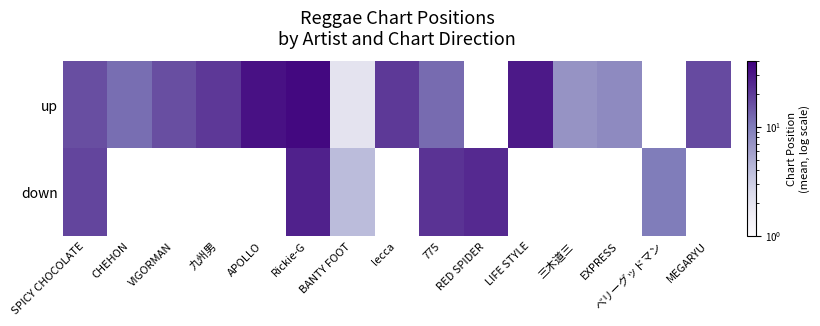

Rank the series at 775 from lowest to highest value.

up, down